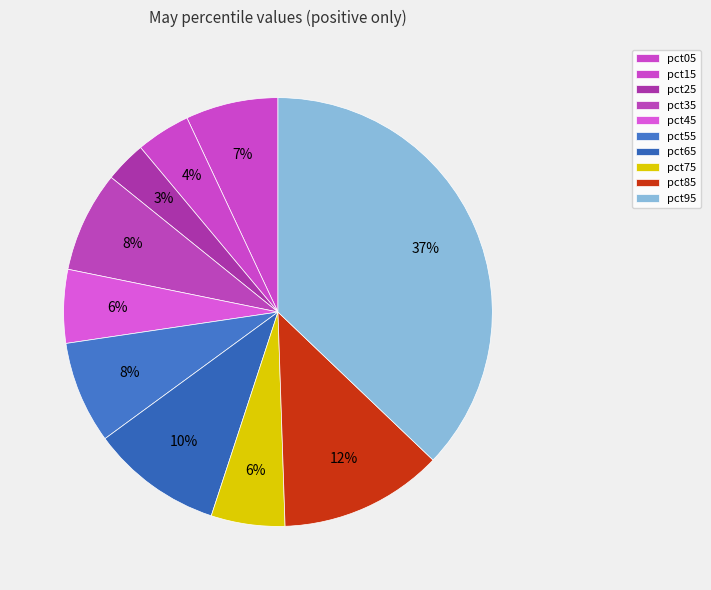

How many segments does this pie chart have?

10